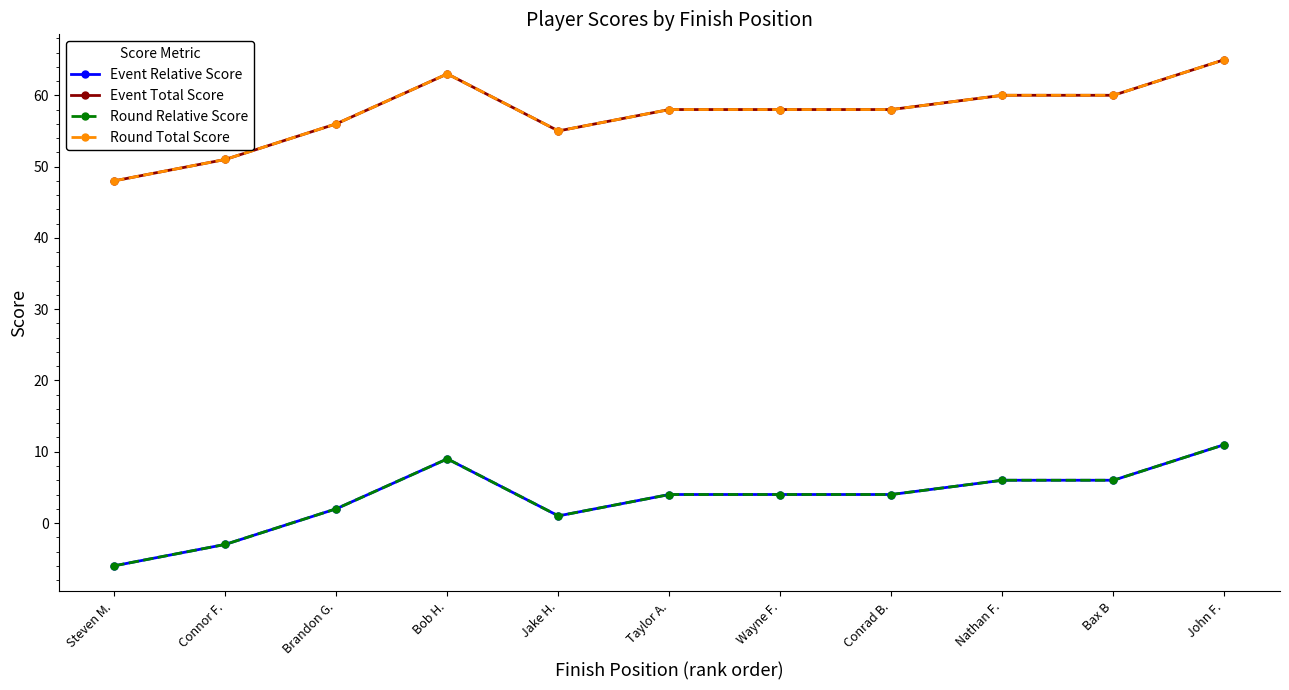

Is this an area chart (filled region under the line)?

No